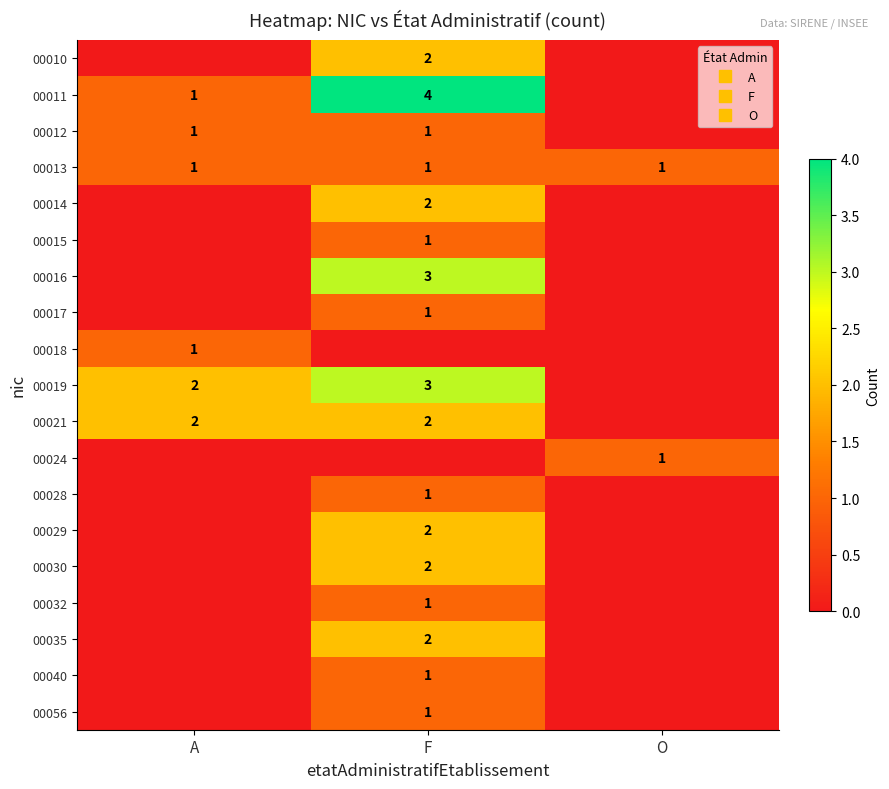

What is the maximum value for 00010?

2